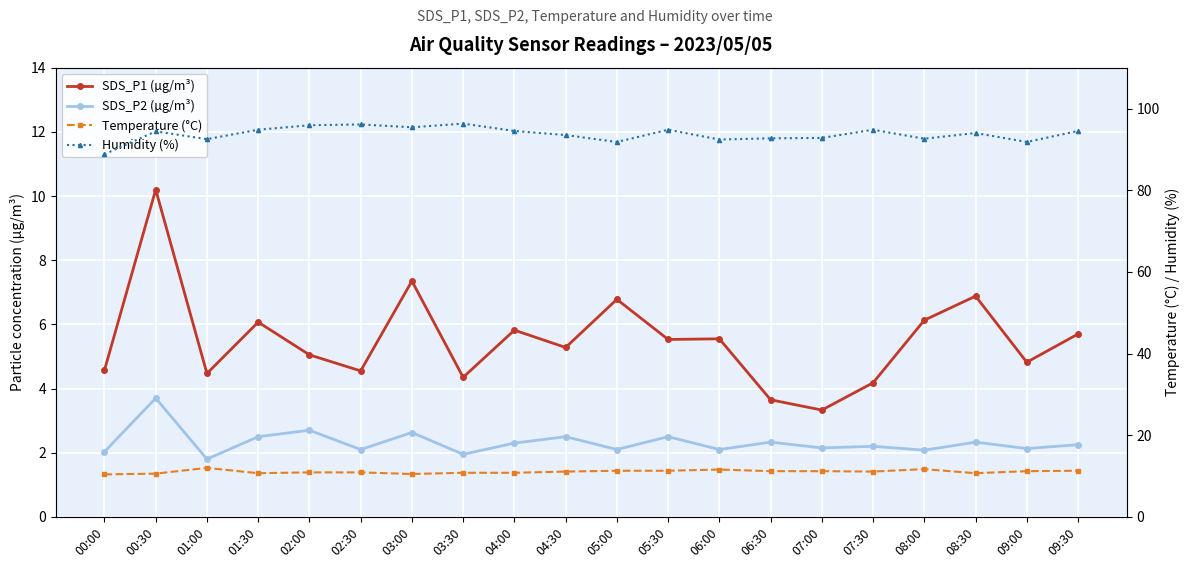

The SDS_P1 (µg/m³) series shows 5.8 at 04:00. True or false?

True